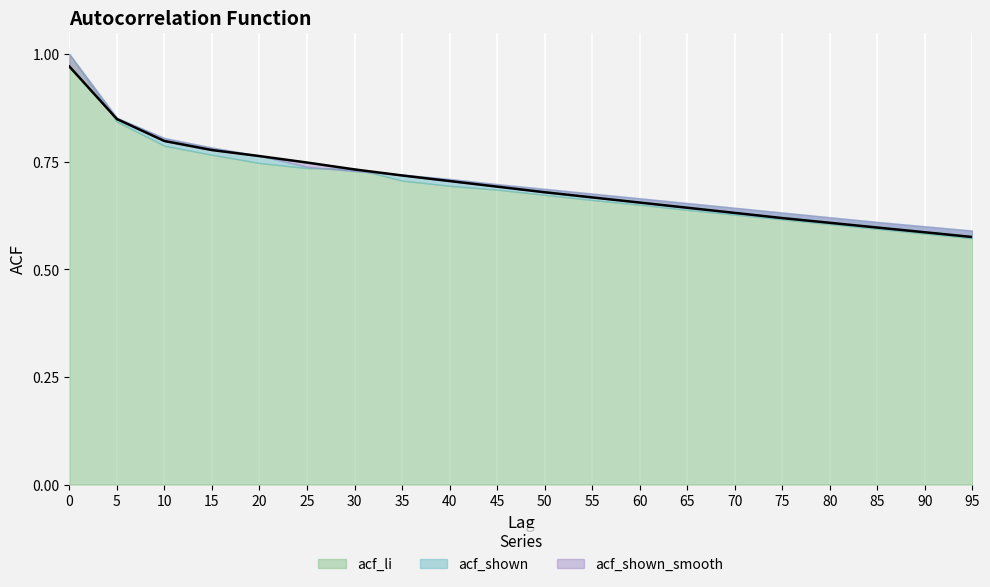

True or false: acf_shown has more than 2 points higher than both neighbors.

False